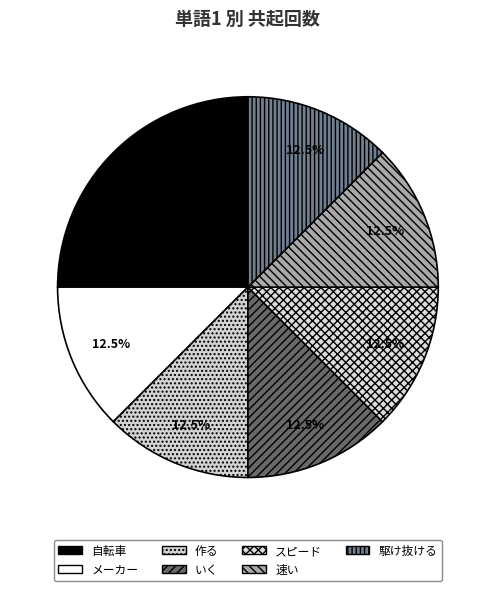

Is the sum of 速い and メーカー greater than half?

No